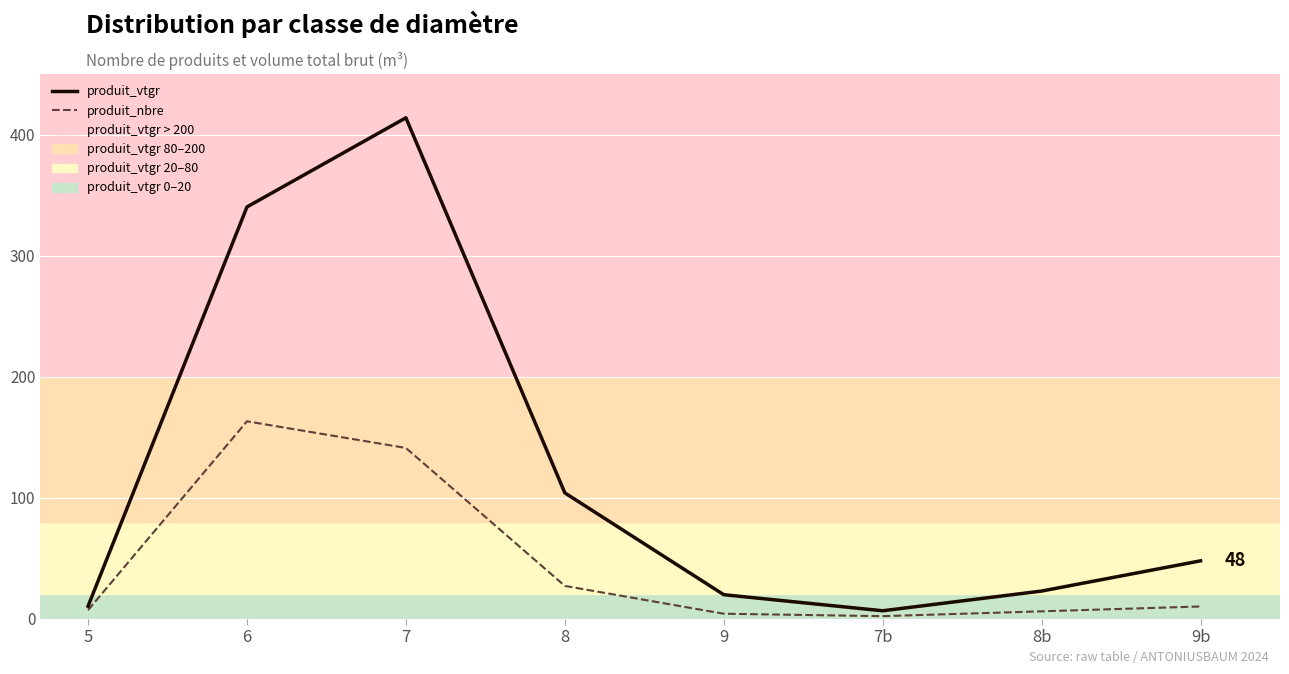

Which series has the widest spread of values?

produit_vtgr